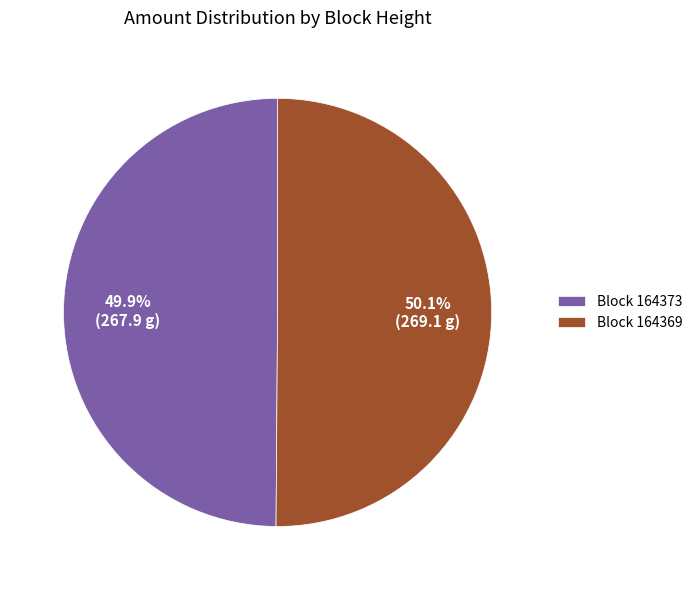

What is the ratio of the value at Block 164373 to the value at Block 164369?

1.0